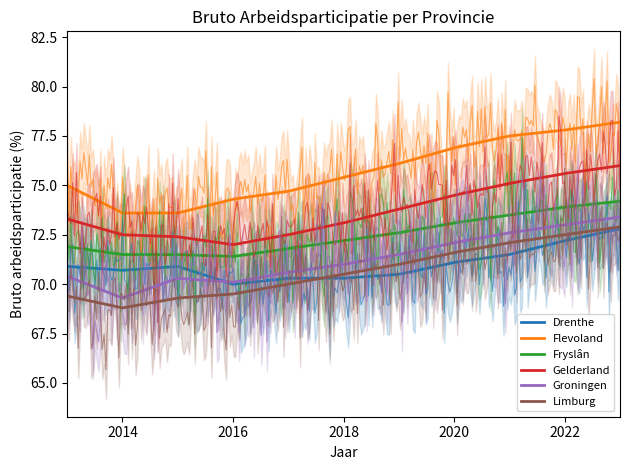

The value of Gelderland at 2013 is 73.3. True or false?

True